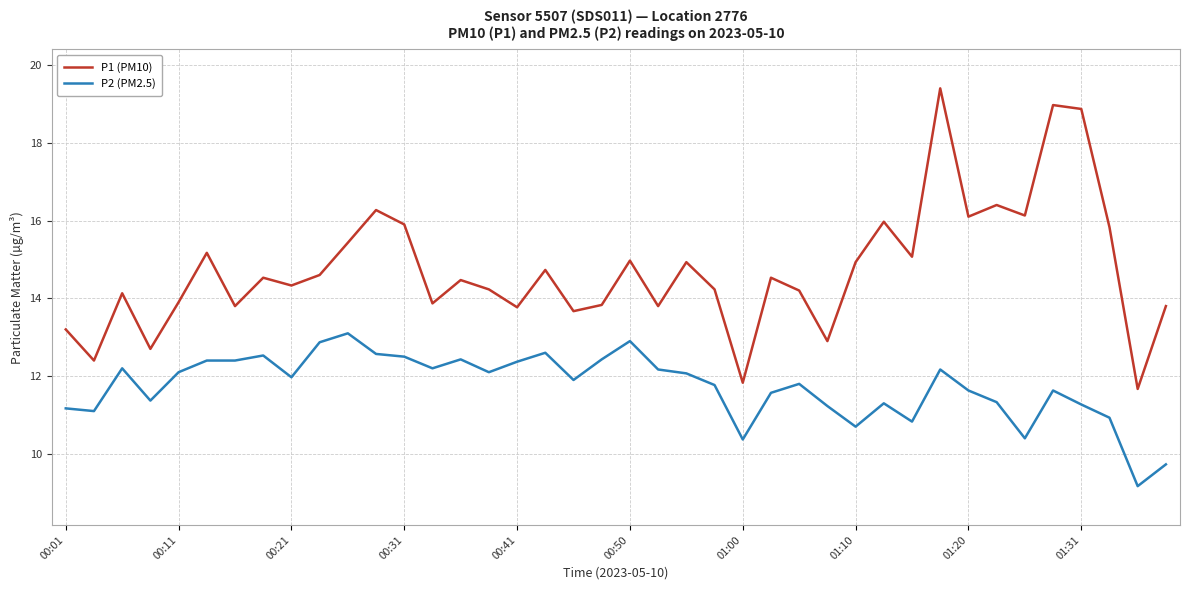

What is the difference between the maximum and minimum values in the P2 (PM2.5) series?

3.9